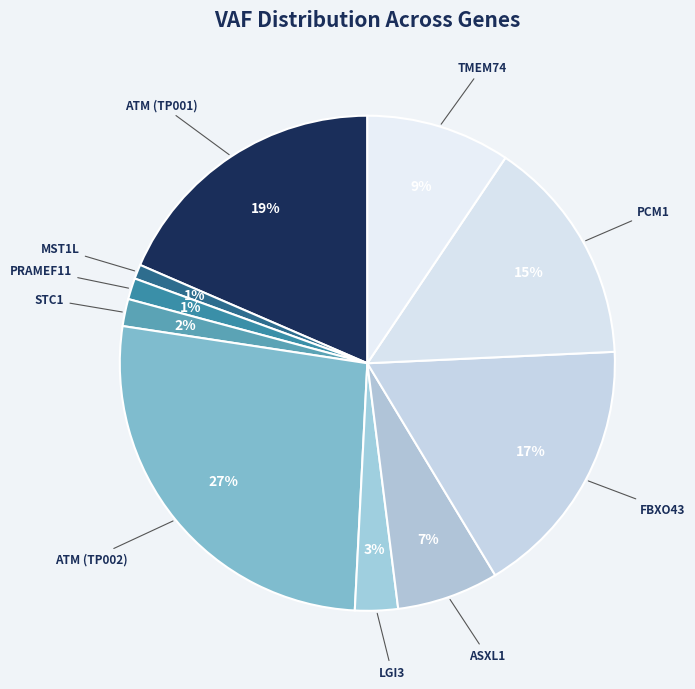

Combined, do LGI3 and ASXL1 account for over 50%?

No